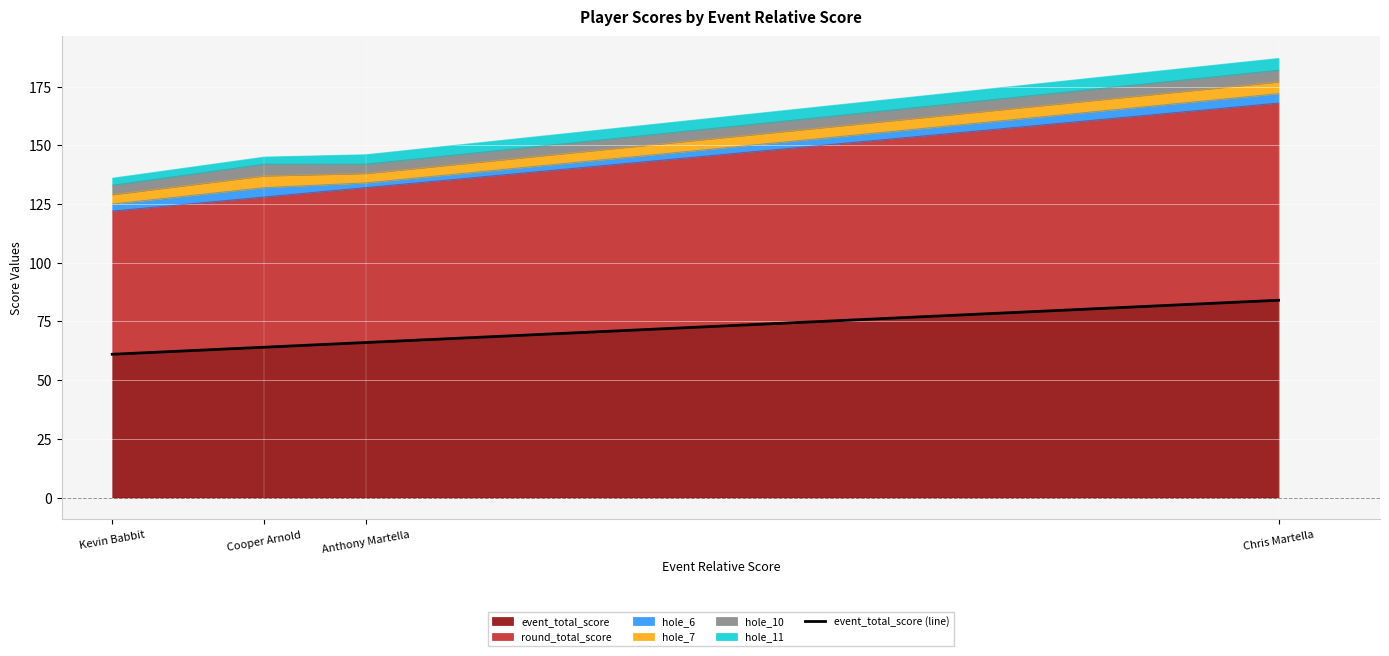

Which has a higher value, Chris Martella or Anthony Martella?

Chris Martella